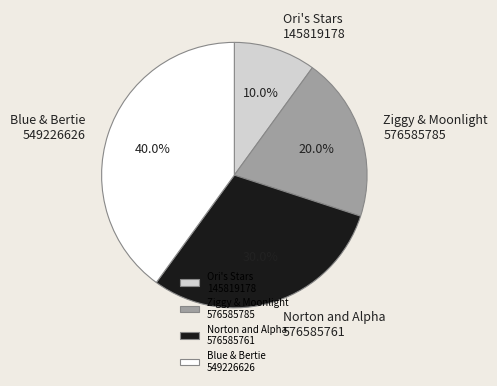

Is Norton and Alpha 576585761 the majority of the pie?

No